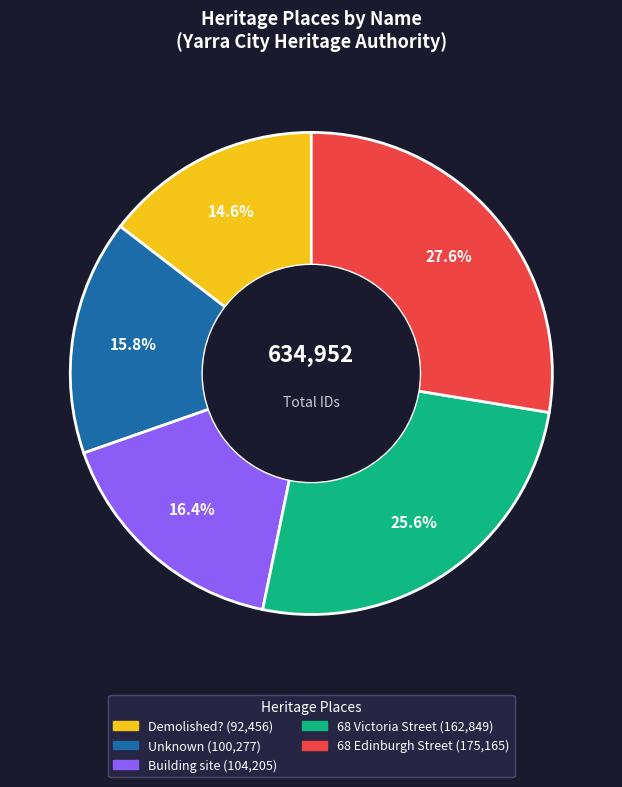

What is the ratio of the value at 68 Edinburgh Street to the value at Demolished??

1.9